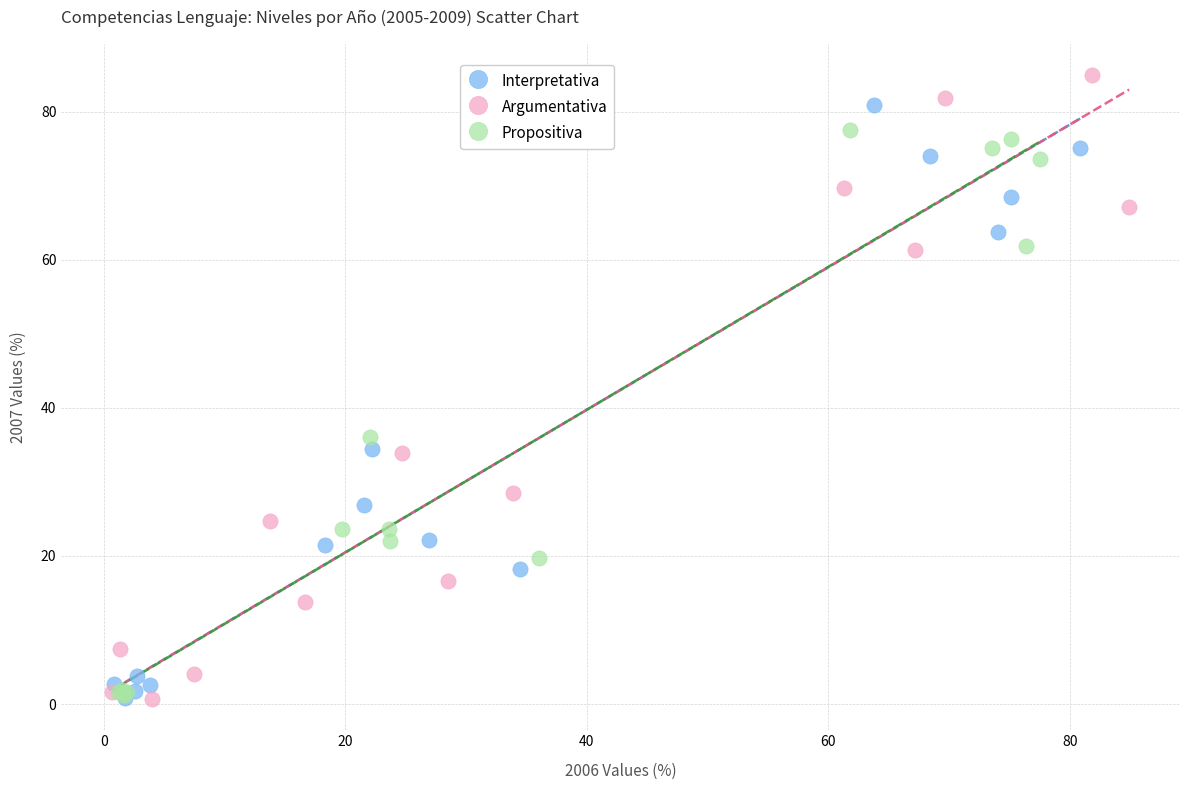

Which series has the widest spread of Y values?

Argumentativa